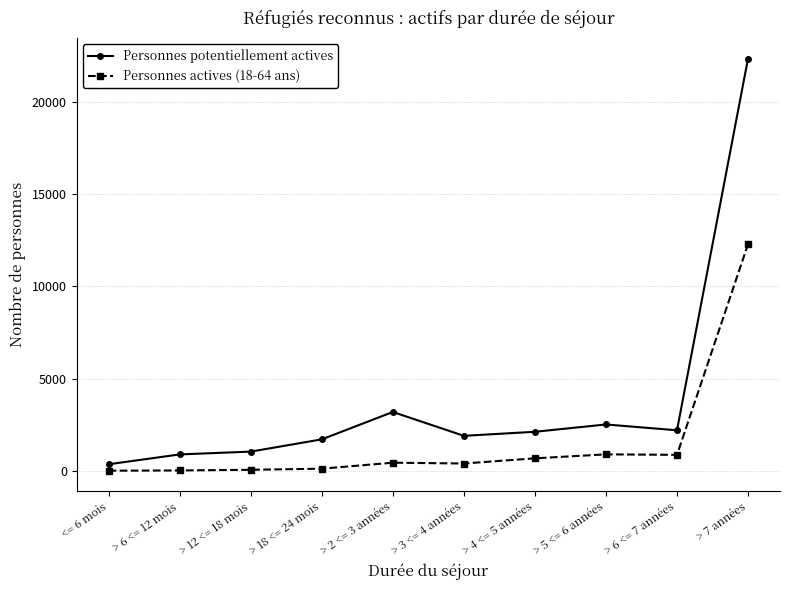

The value of Personnes actives (18-64 ans) at > 7 années is 19510. True or false?

False